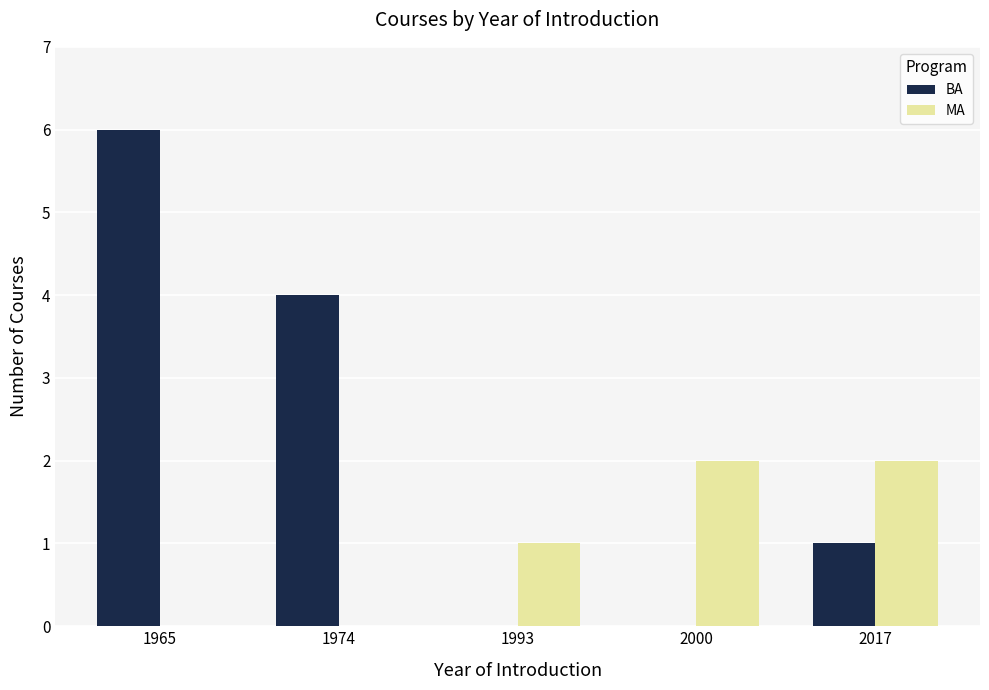

Between 2000 and 2017, which series saw the biggest shift?

BA